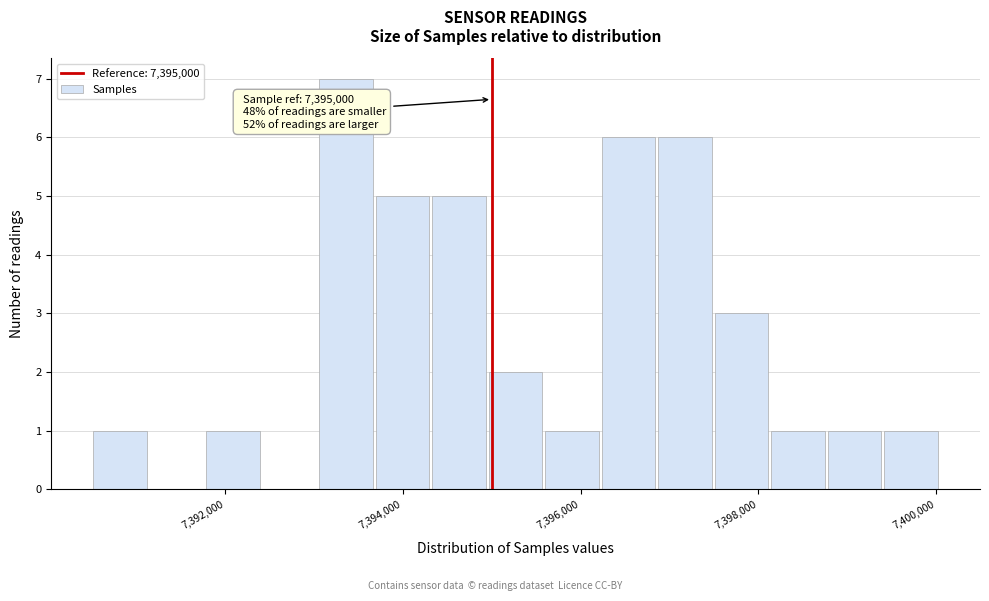

Around what value on the x-axis is the tallest bar? Give the approximate position of its centre, as read against the axis.

7393400